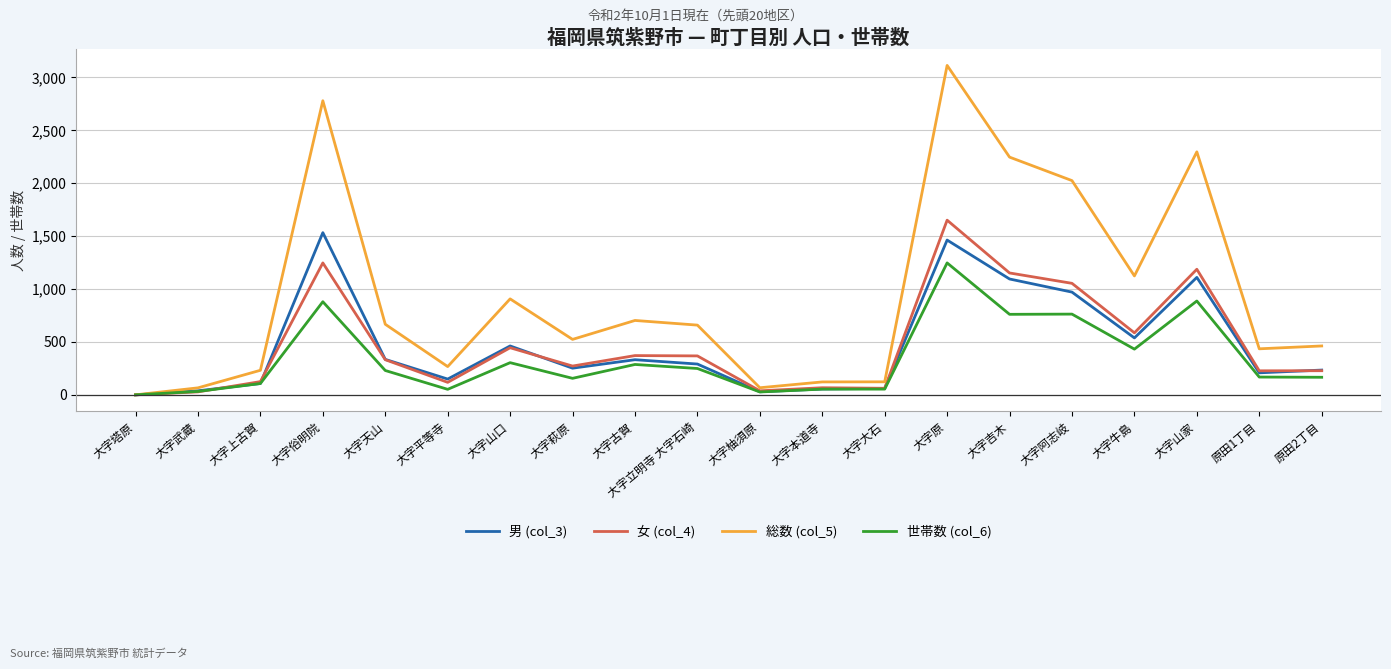

Is this an area chart (filled region under the line)?

No